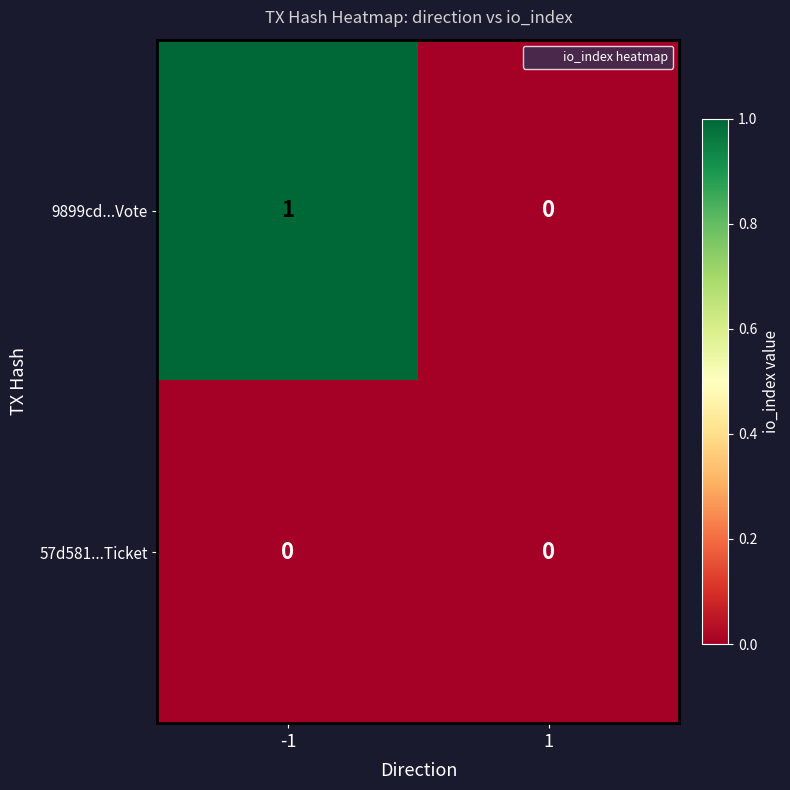

List the series in order of their peak value, lowest first.

57d581...Ticket, 9899cd...Vote